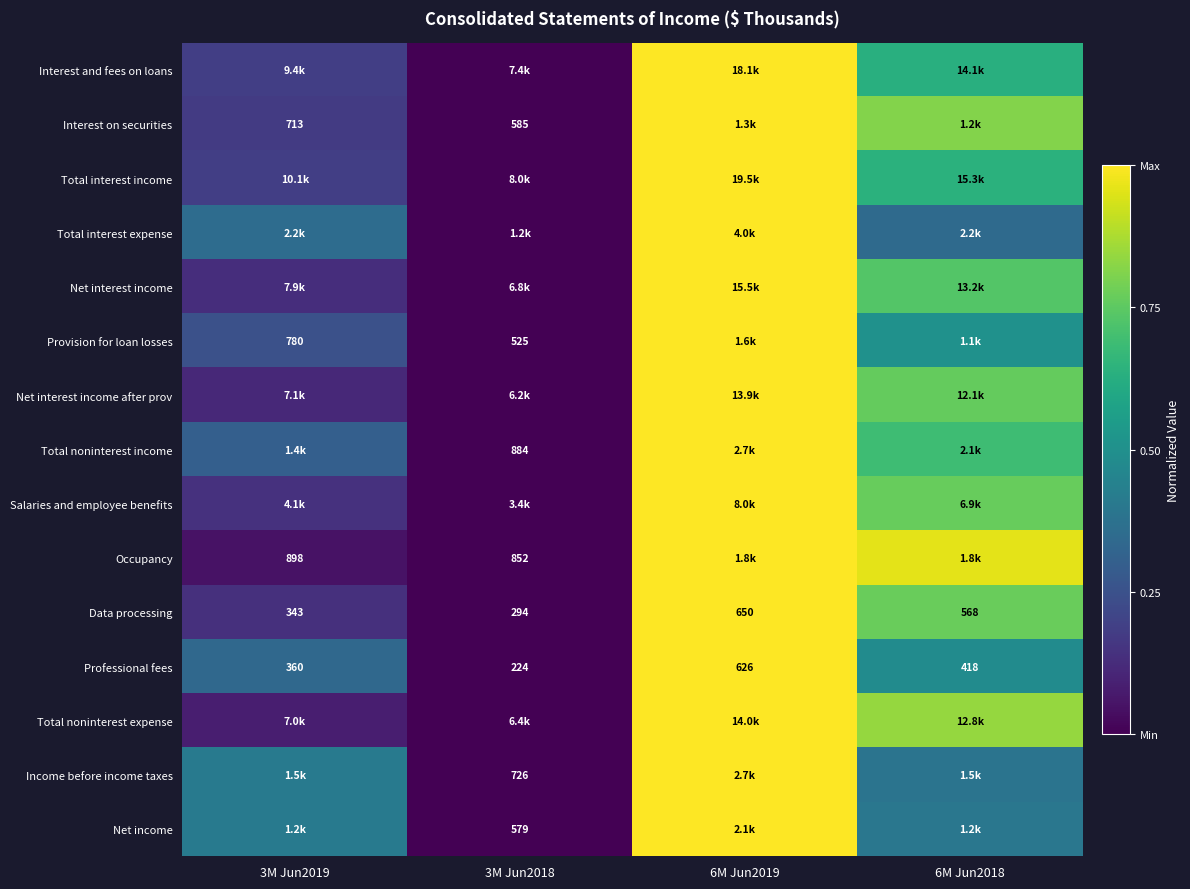

What is the difference between the second highest and second lowest values in the Interest on securities series?

0.6